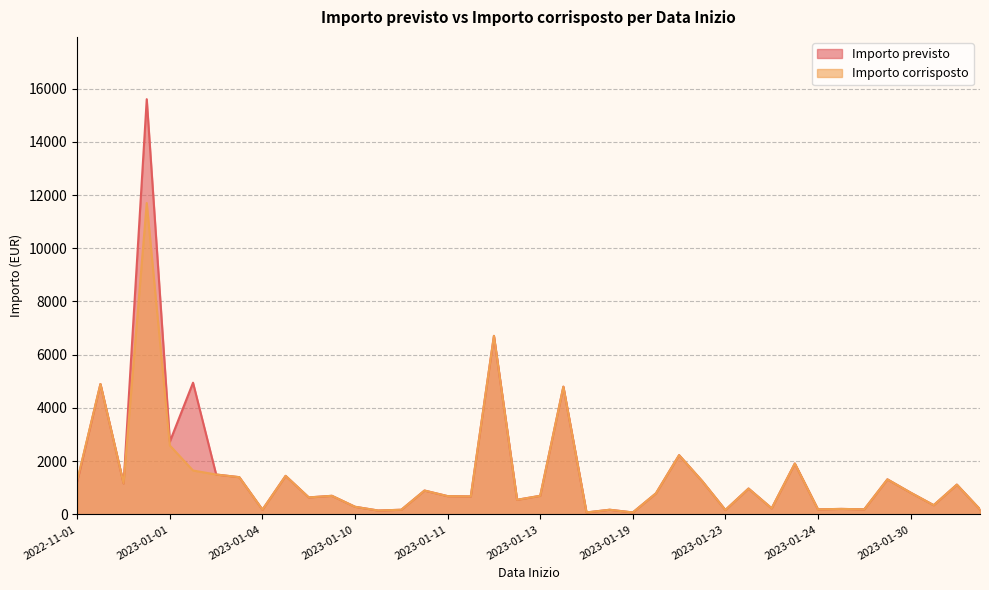

What is the average value of the Importo previsto series?

1609.3